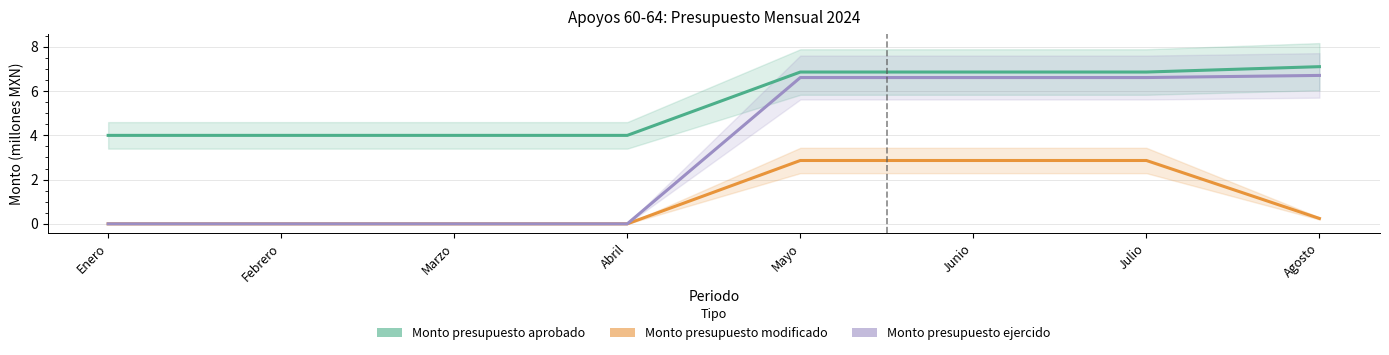

Which series has the largest range (max minus min)?

Monto presupuesto ejercido